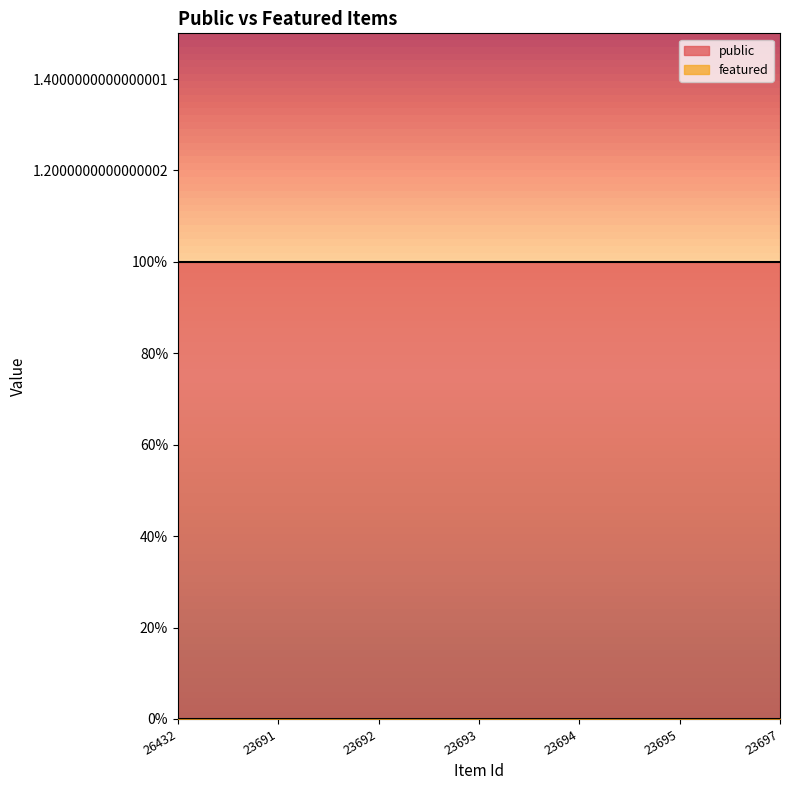

True or false: public and featured cross at least once.

False